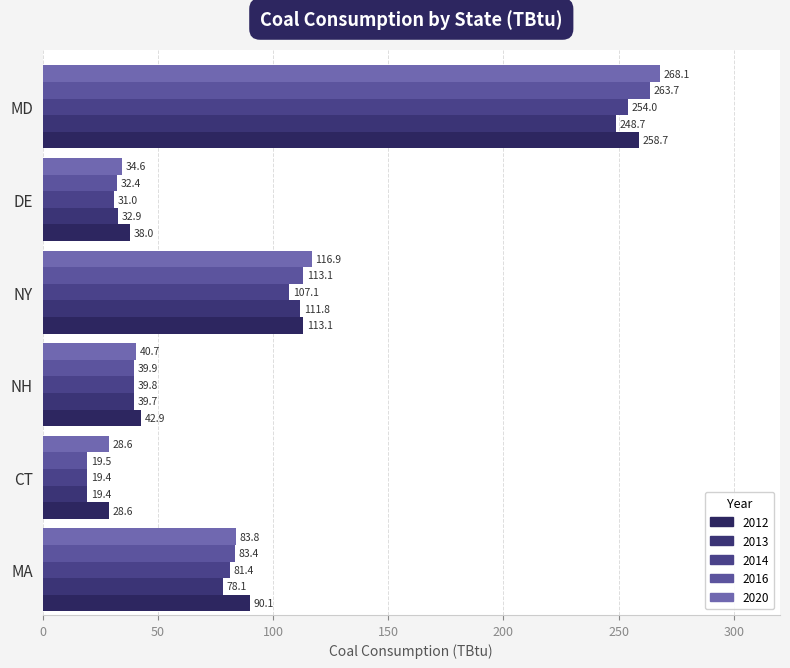

At which category is the sum across all series the highest?

MD